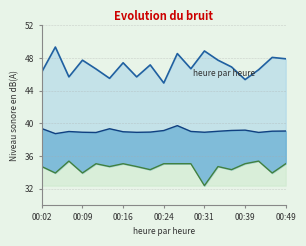

What is the greatest value displayed?

49.4